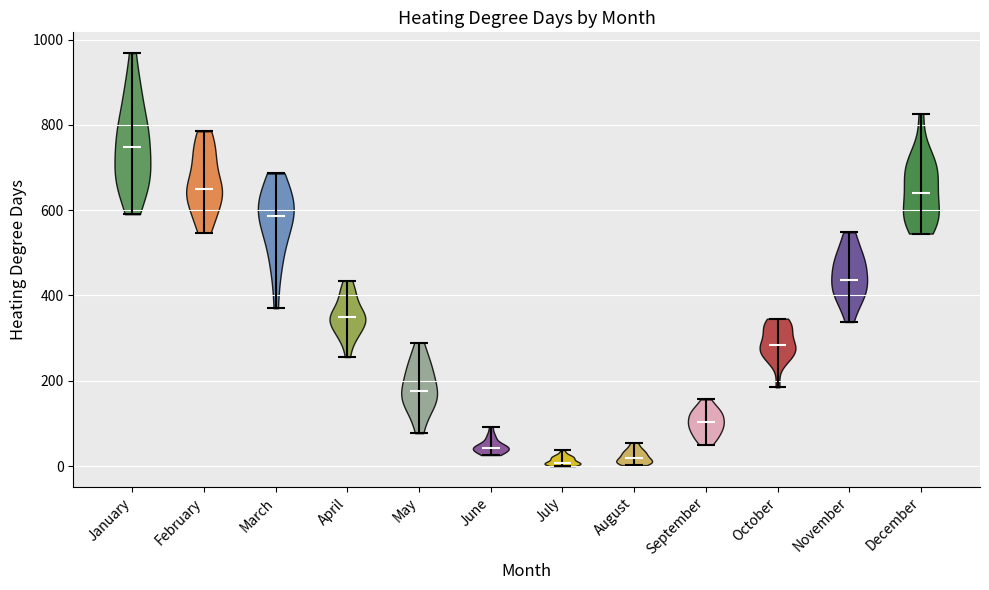

Which violin has the highest median line?

January